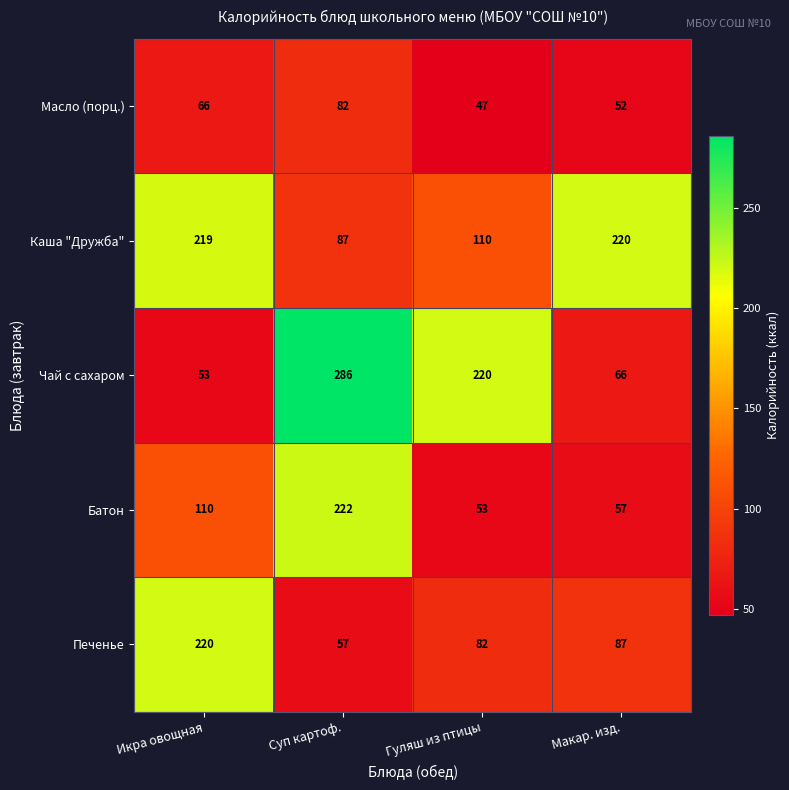

What is the difference between the Масло (порц.) values at Макар. изд. and Гуляш из птицы?

5